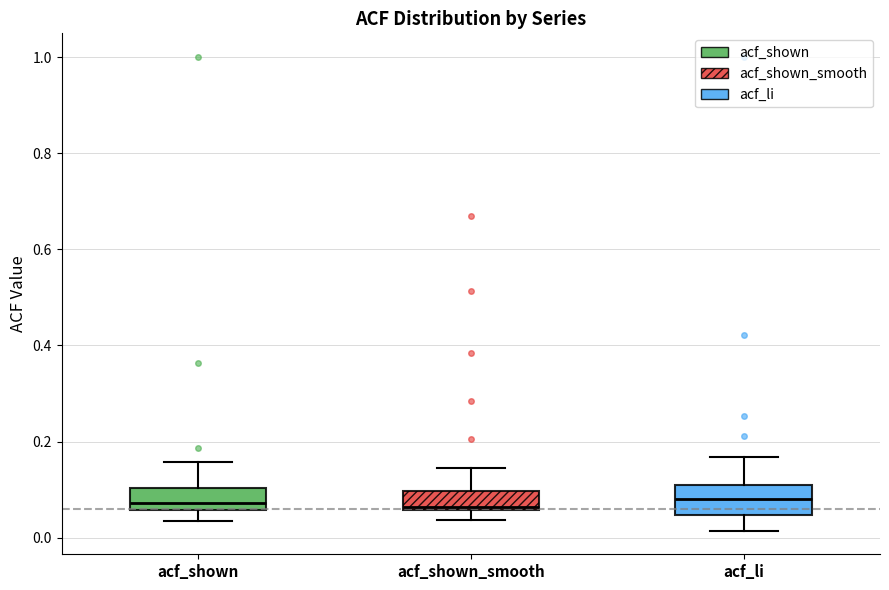

Where does the lower whisker of the box for acf_li end on the y-axis? The values are not printed on the chart, so give them approximately, as read against the axis.

0.02